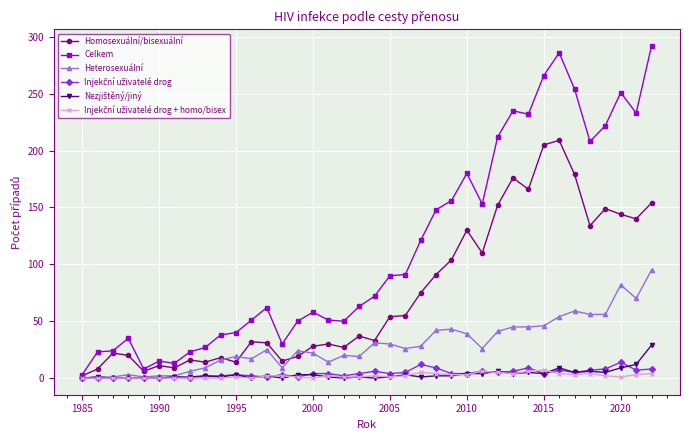

Which series has the largest total across all categories?

Celkem